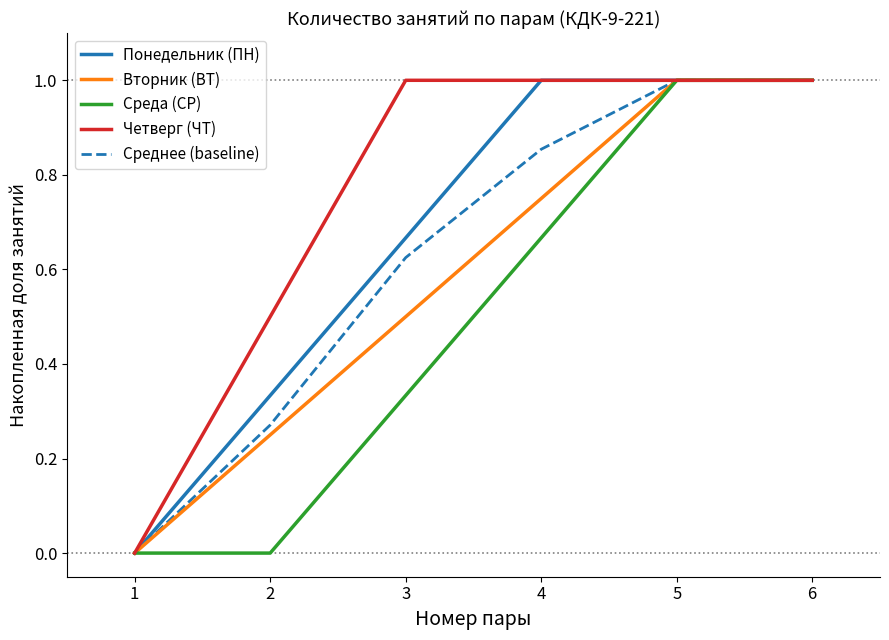

What is the greatest value displayed?

1.0